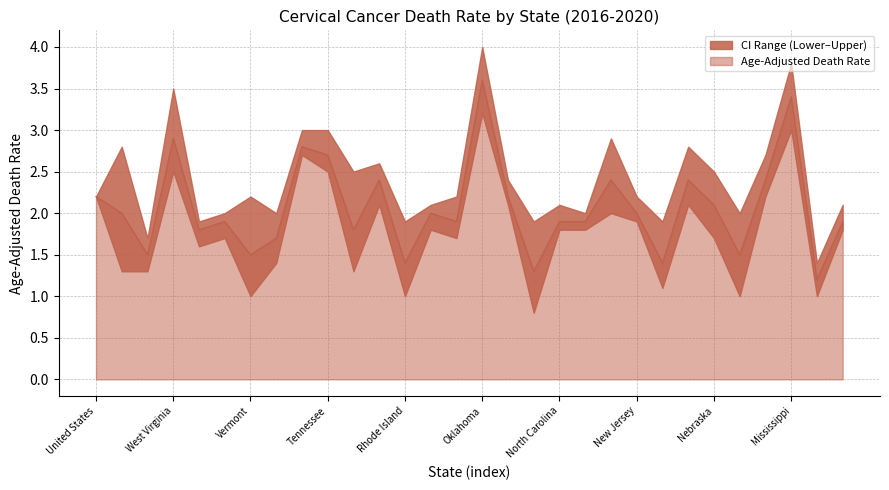

How many lines are shown in the chart?

3